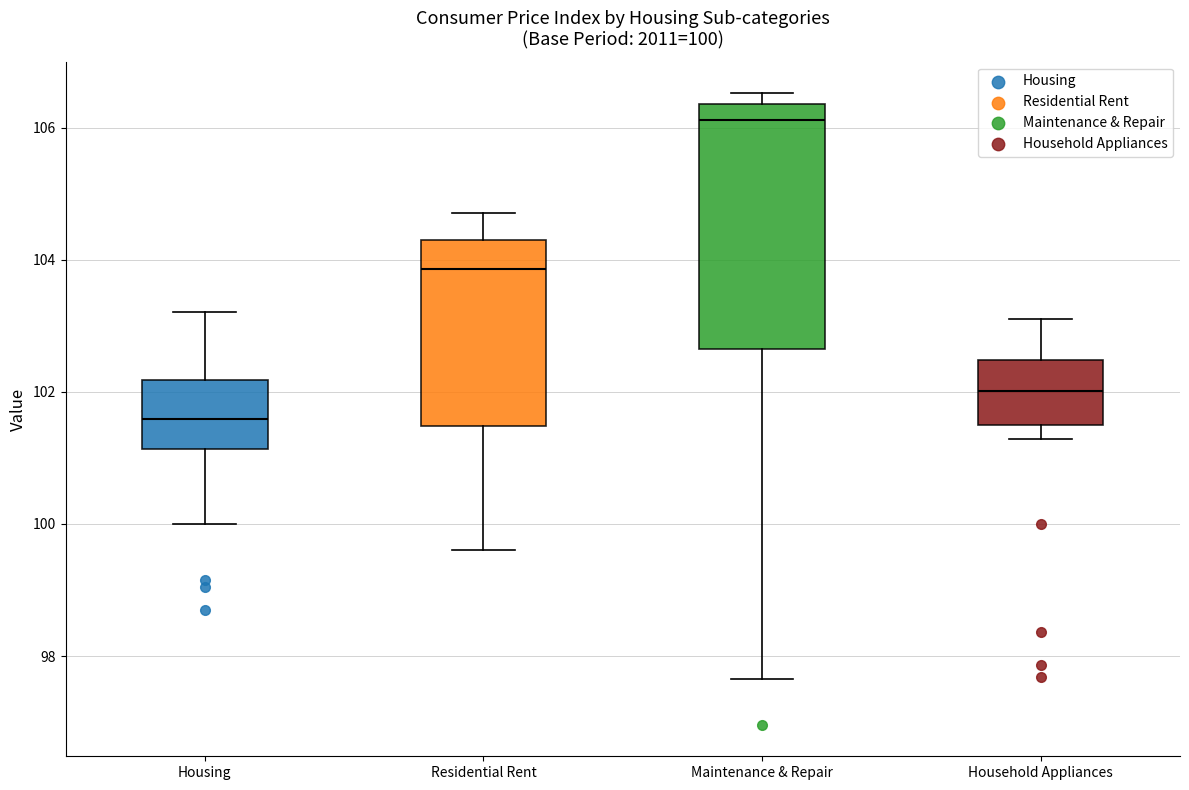

Which box is the tallest, from its lower edge to its upper edge?

Maintenance & Repair